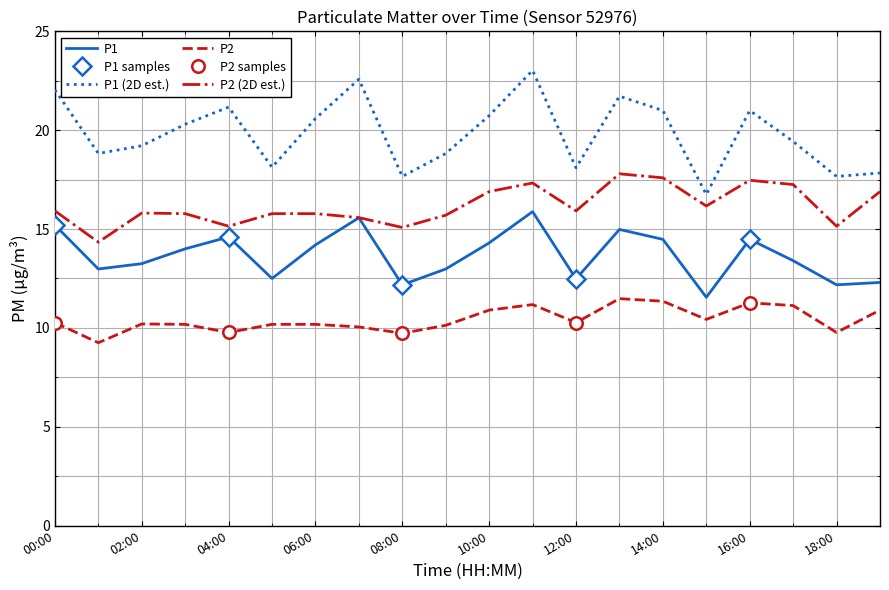

At which category is the sum across all series the highest?

11:00